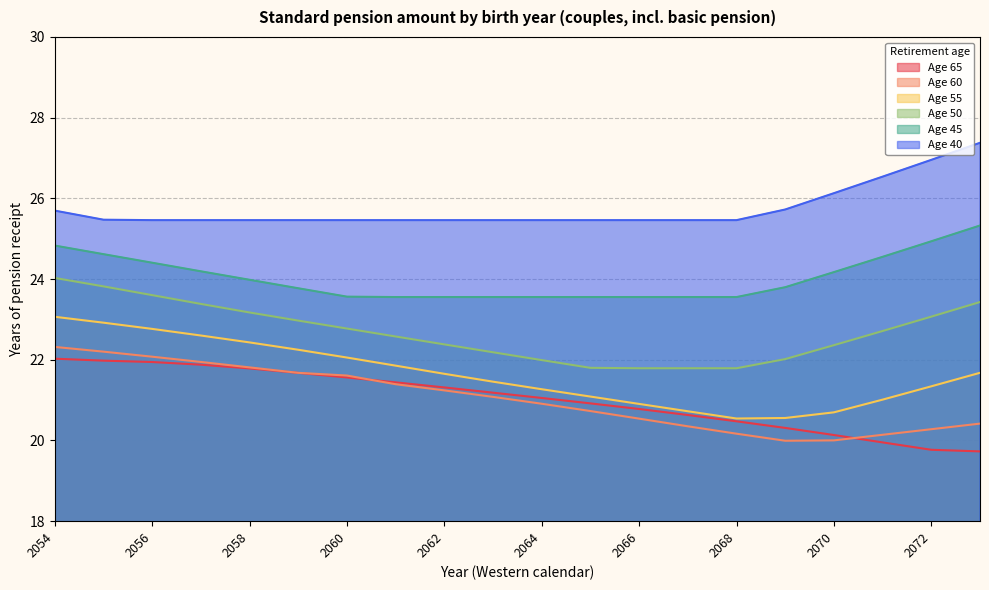

Read the 40 value at 2070.

26.1